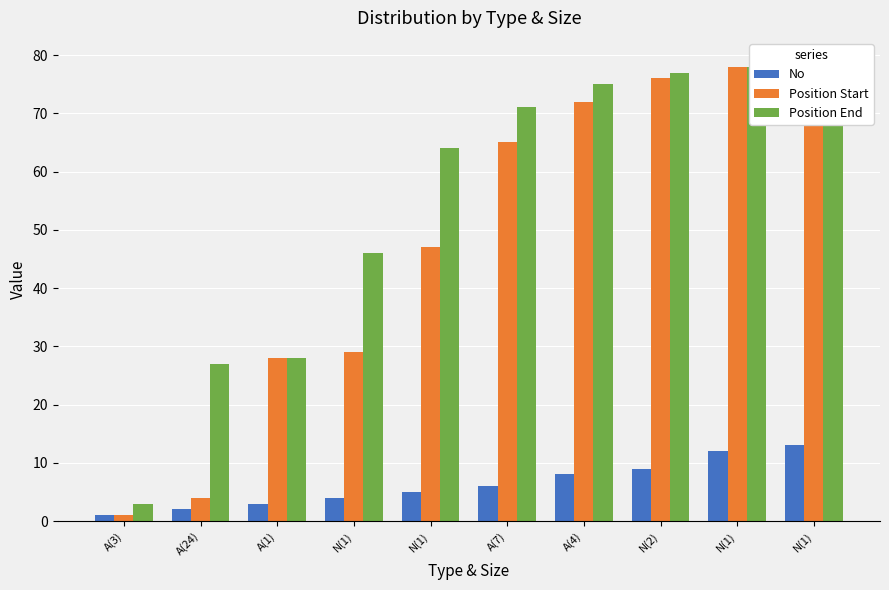

Is it true that No equals 7 at N(1)?

False